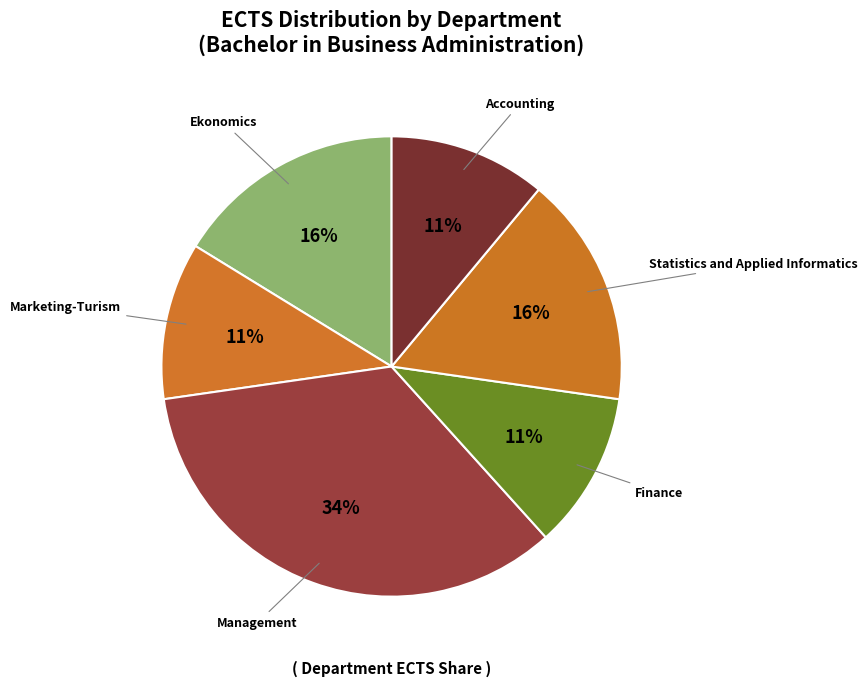

True or false: Ekonomics accounts for 30% of the total.

False